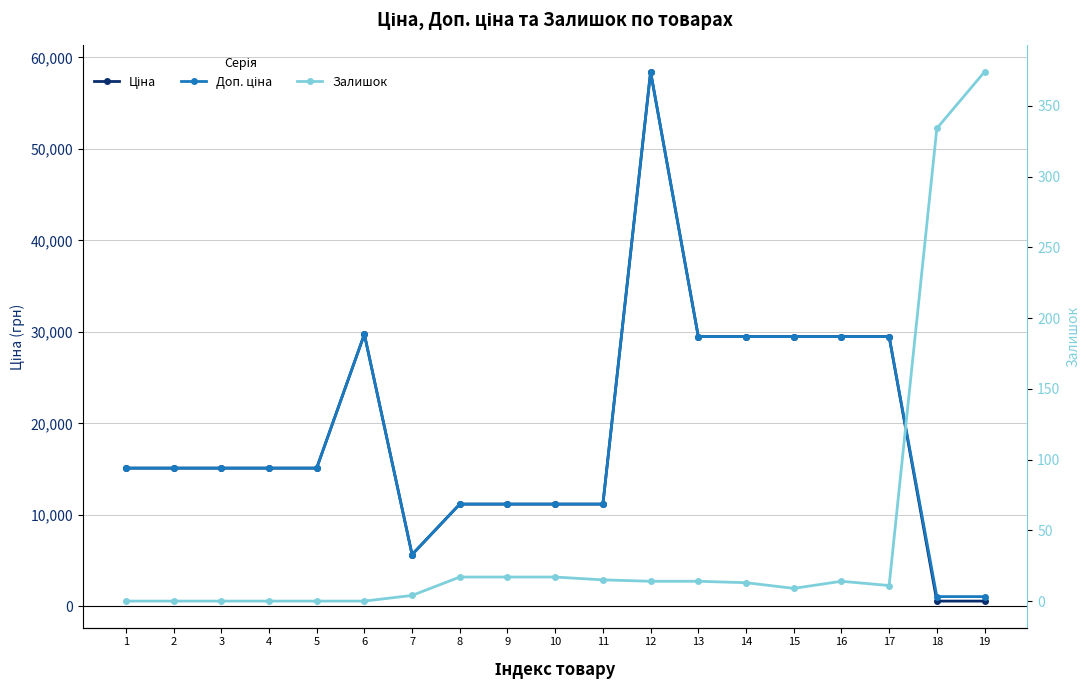

Rank the series at 10 from highest to lowest value.

Ціна, Доп. ціна, Залишок